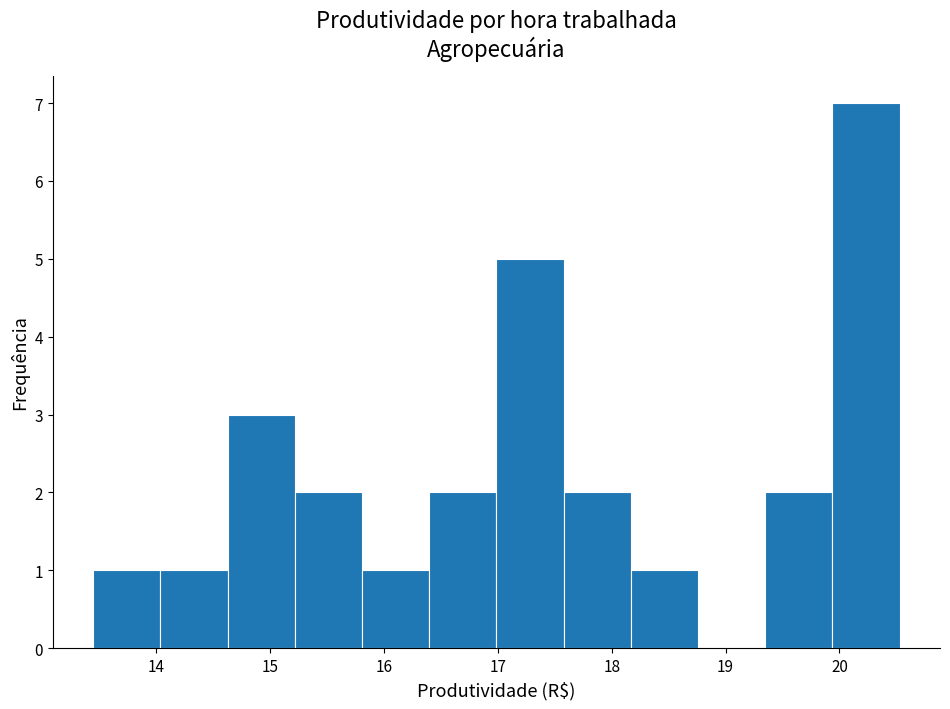

Which range on the x-axis has the tallest bar?

19.9 to 20.5